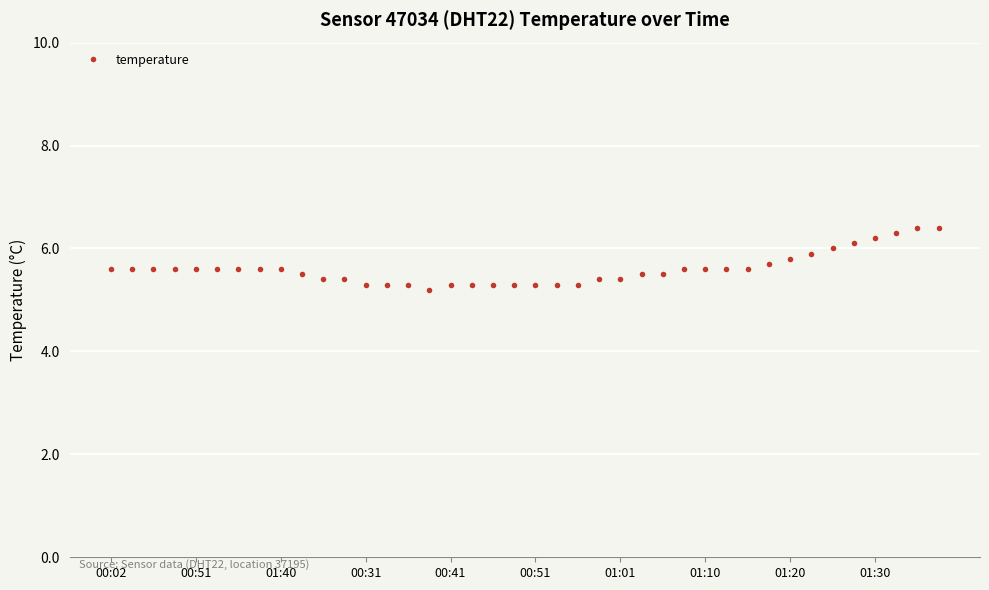

What is the greatest value displayed?

6.4